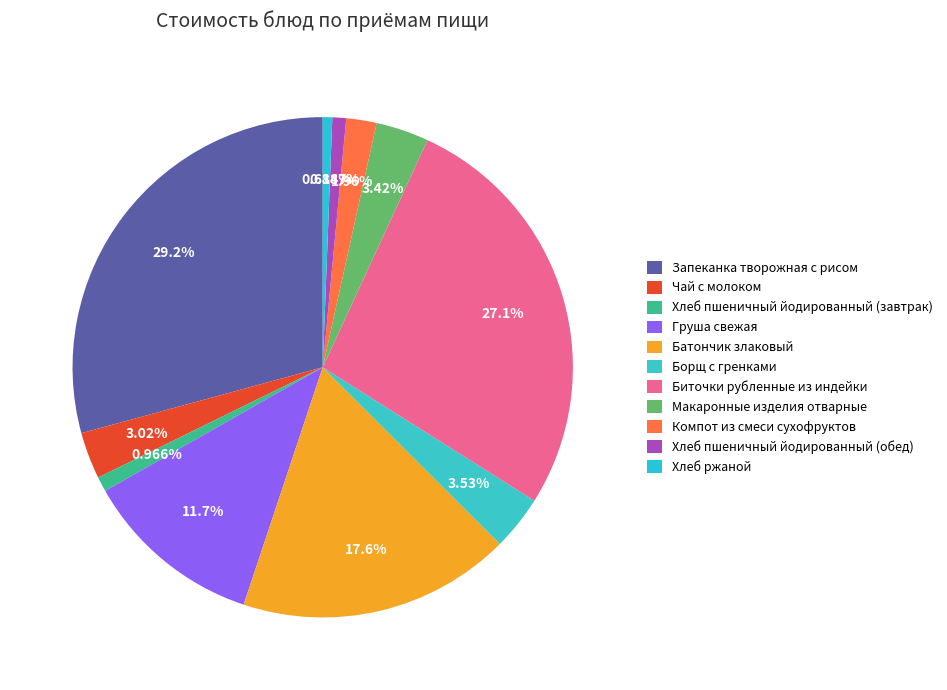

To the nearest percent, what is the combined percentage of Батончик злаковый and Запеканка творожная с рисом?

47%